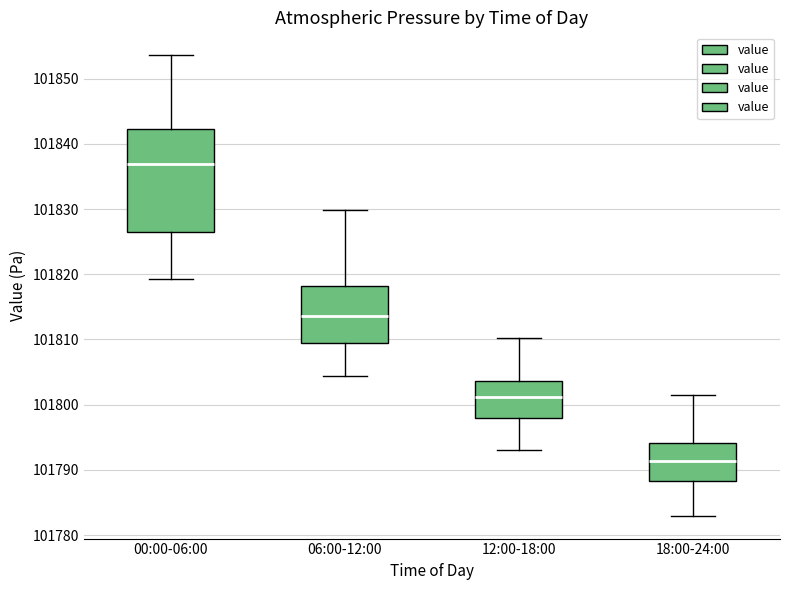

Which box is the tallest, from its lower edge to its upper edge?

00:00-06:00